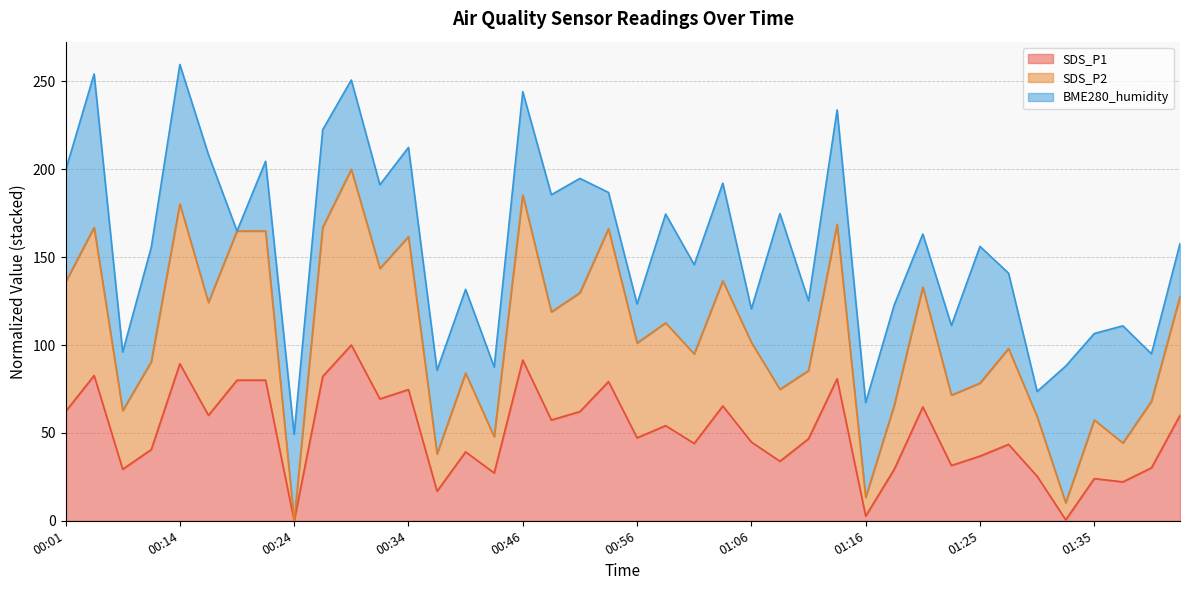

What is the maximum value for SDS_P1?

100.0